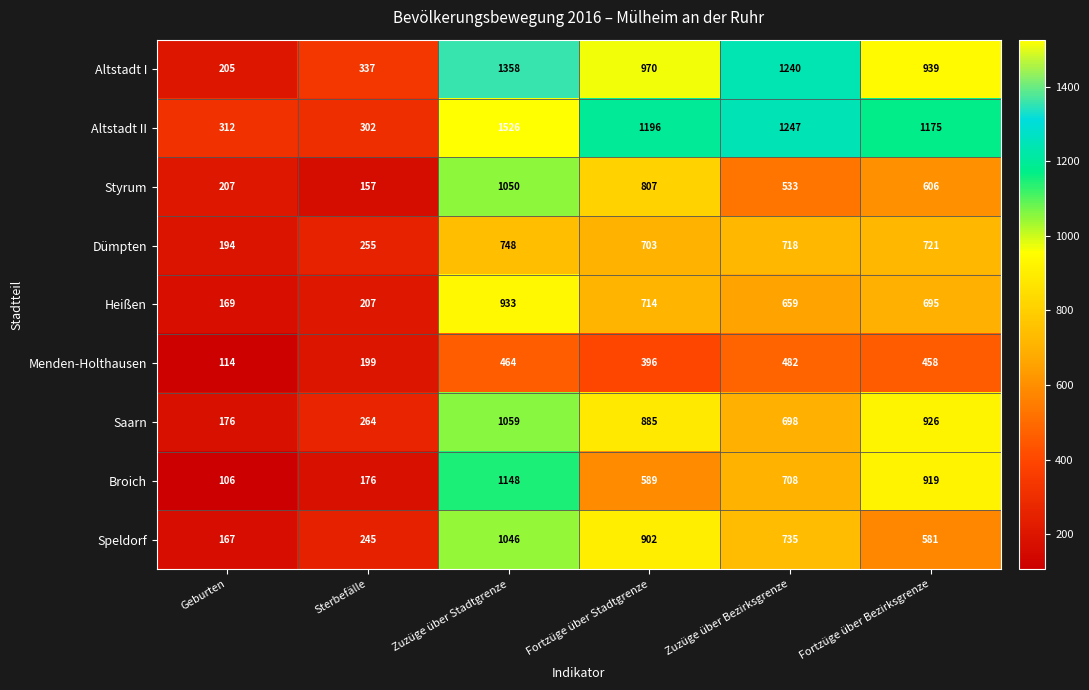

Rank the series by their maximum value, from highest to lowest.

Altstadt II, Altstadt I, Broich, Saarn, Styrum, Speldorf, Heißen, Dümpten, Menden-Holthausen